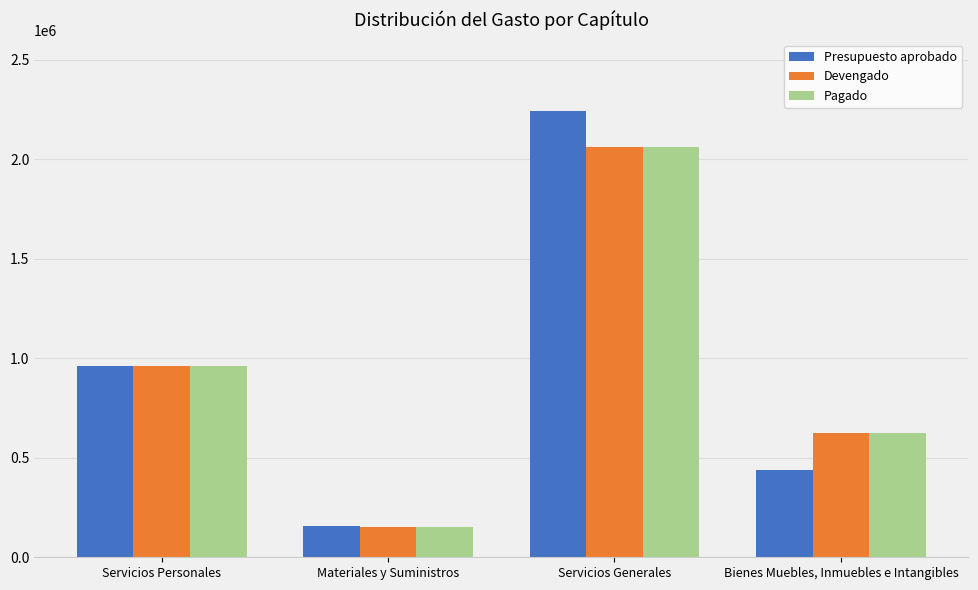

What is the sum of the Pagado values at Bienes Muebles, Inmuebles e Intangibles and Materiales y Suministros?

780235.1